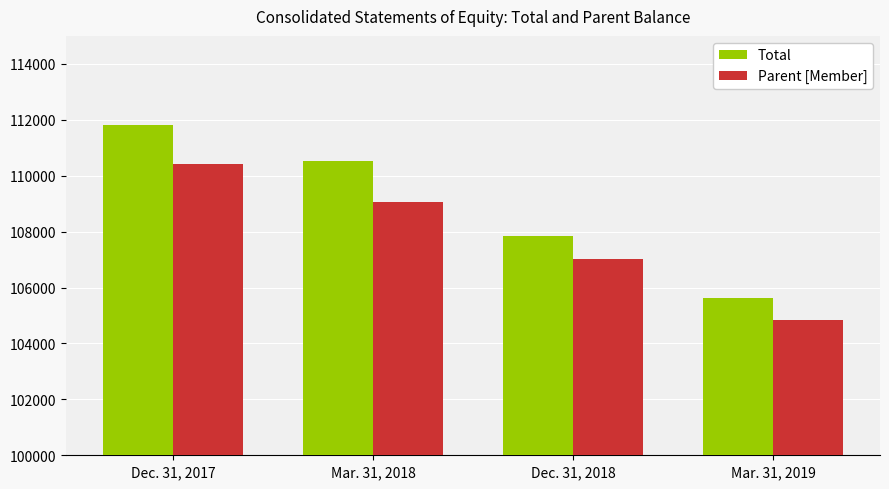

What is the difference between the highest and lowest values at Dec. 31, 2018?

848